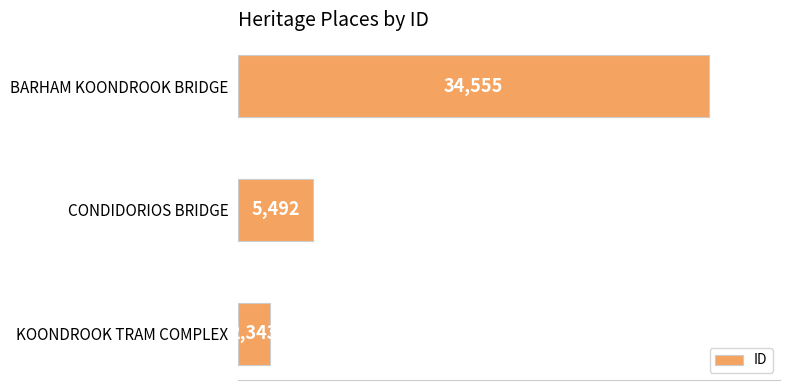

Where is the data nearest to the value 18449?

CONDIDORIOS BRIDGE